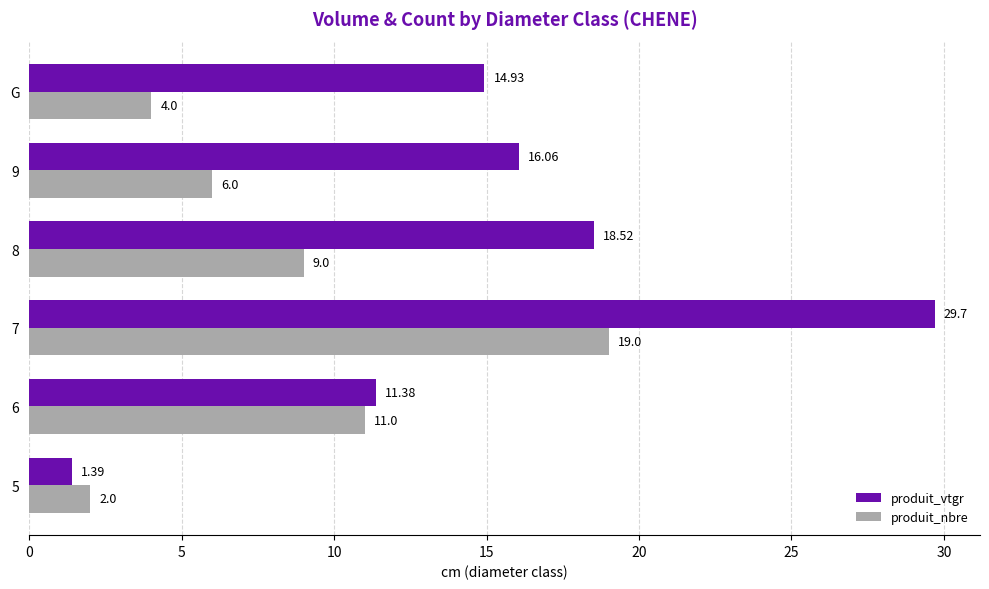

Which category has the highest value across all series?

7